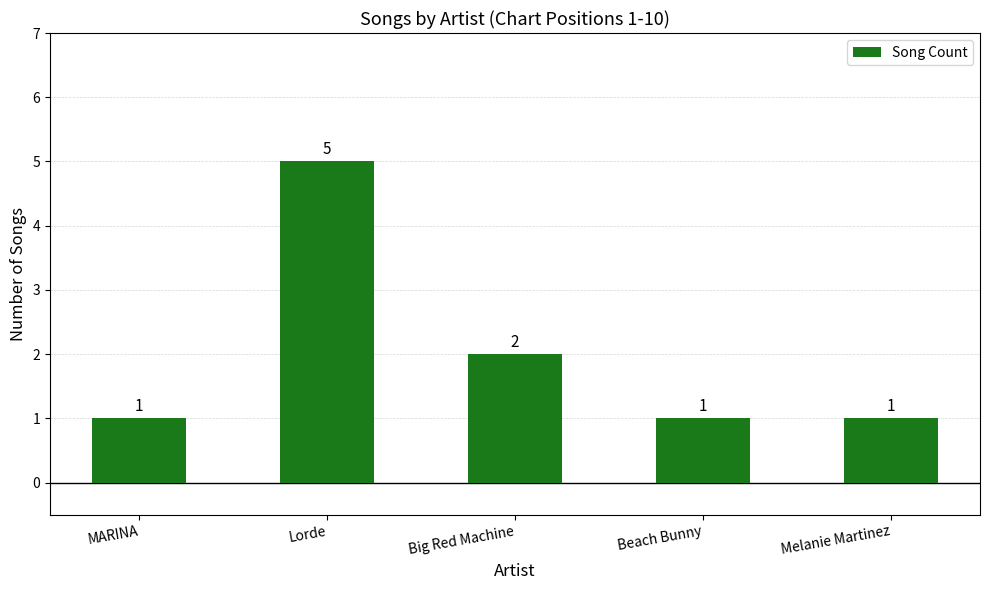

What is the label of the 1st bar from the left?

MARINA